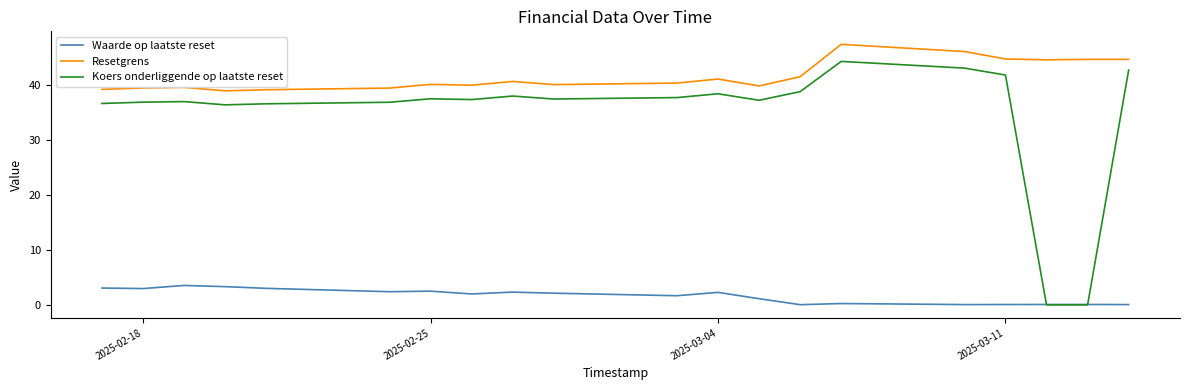

What is the difference between the Resetgrens values at 2025-02-18 and 8?

3.6